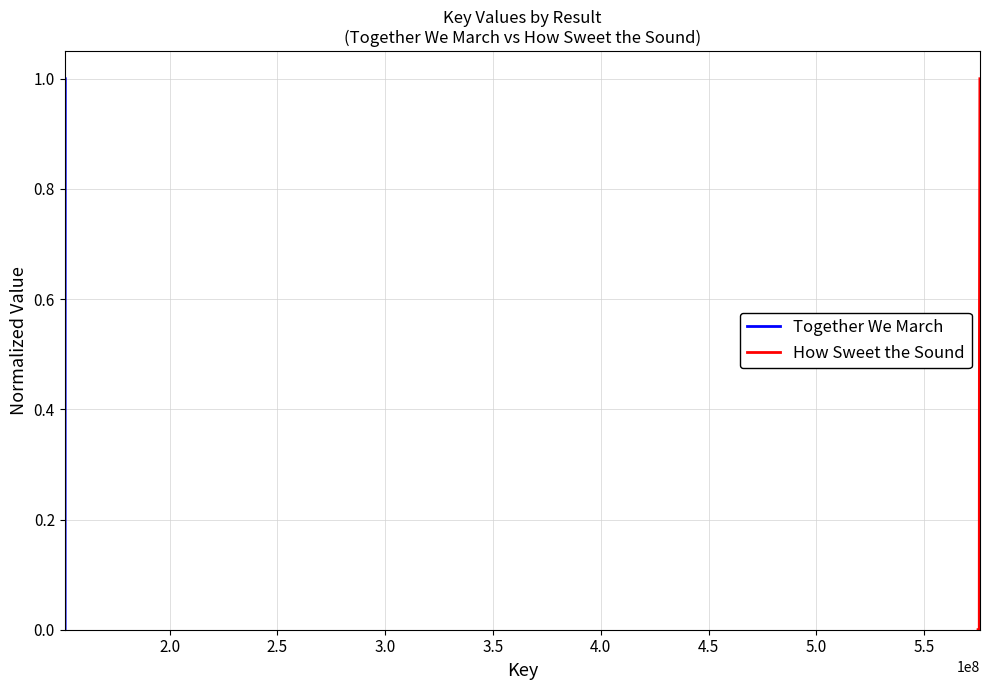

Between 3.0 and 3.5, which is larger?

3.5